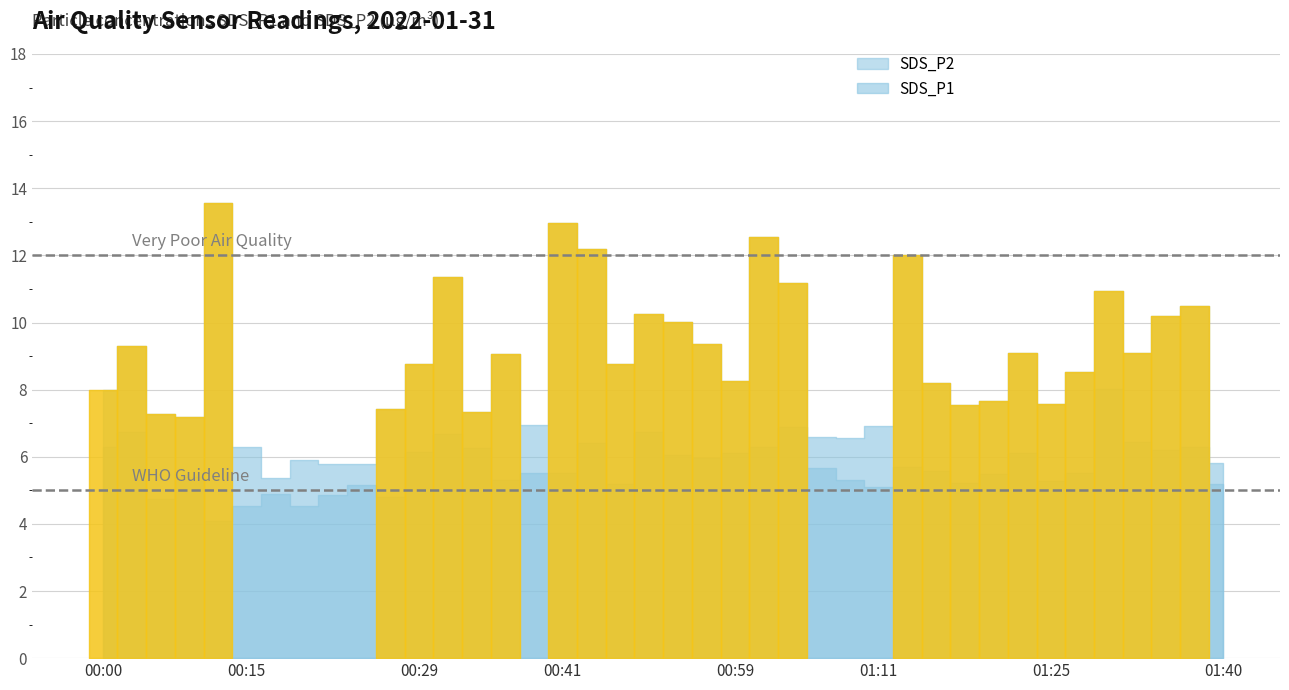

True or false: SDS_P1 and SDS_P2 intersect in this chart.

False